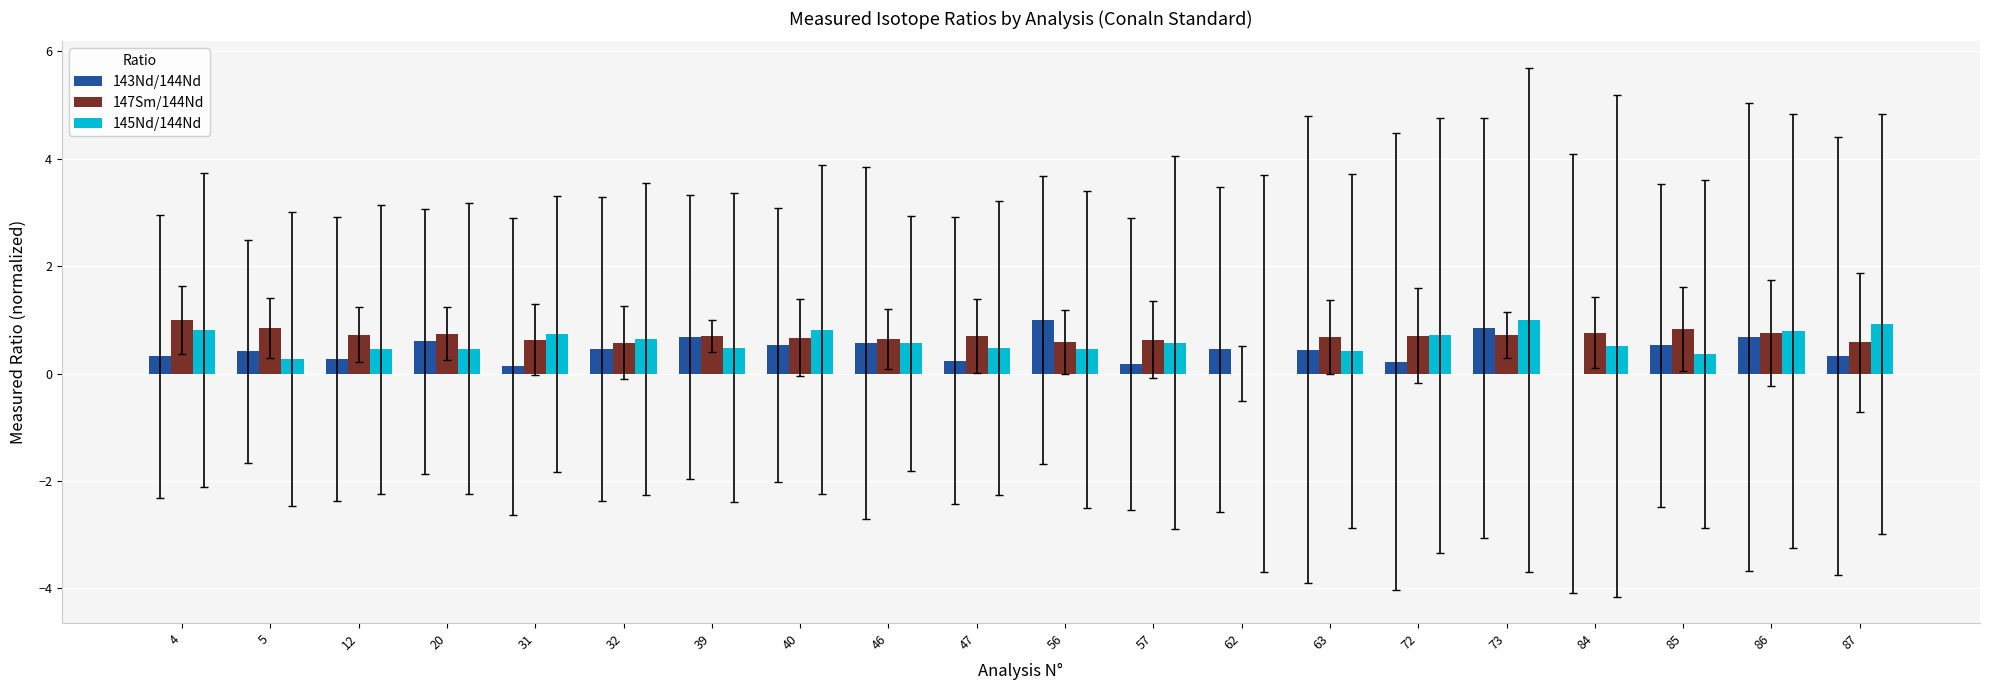

Is the value of 145Nd/144Nd at 62 greater than the value of 147Sm/144Nd at 85?

No